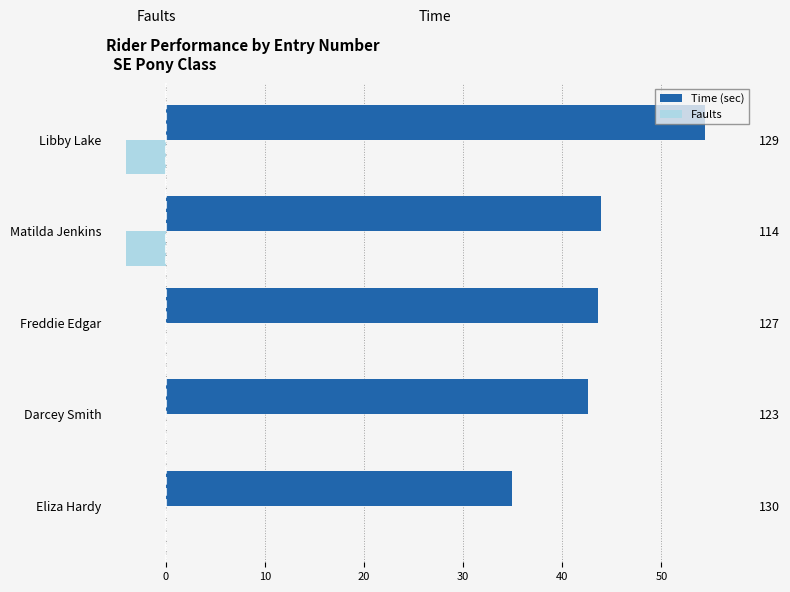

Which series has the widest spread of values?

Time (sec)